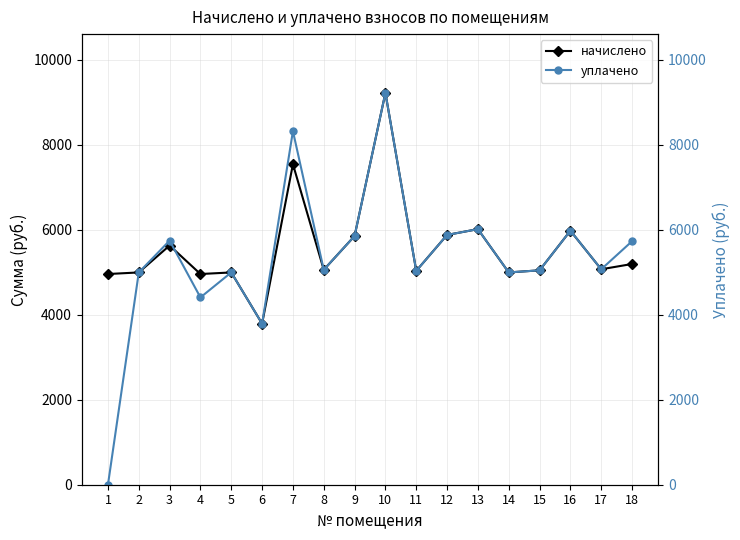

True or false: уплачено and начислено intersect in this chart.

True